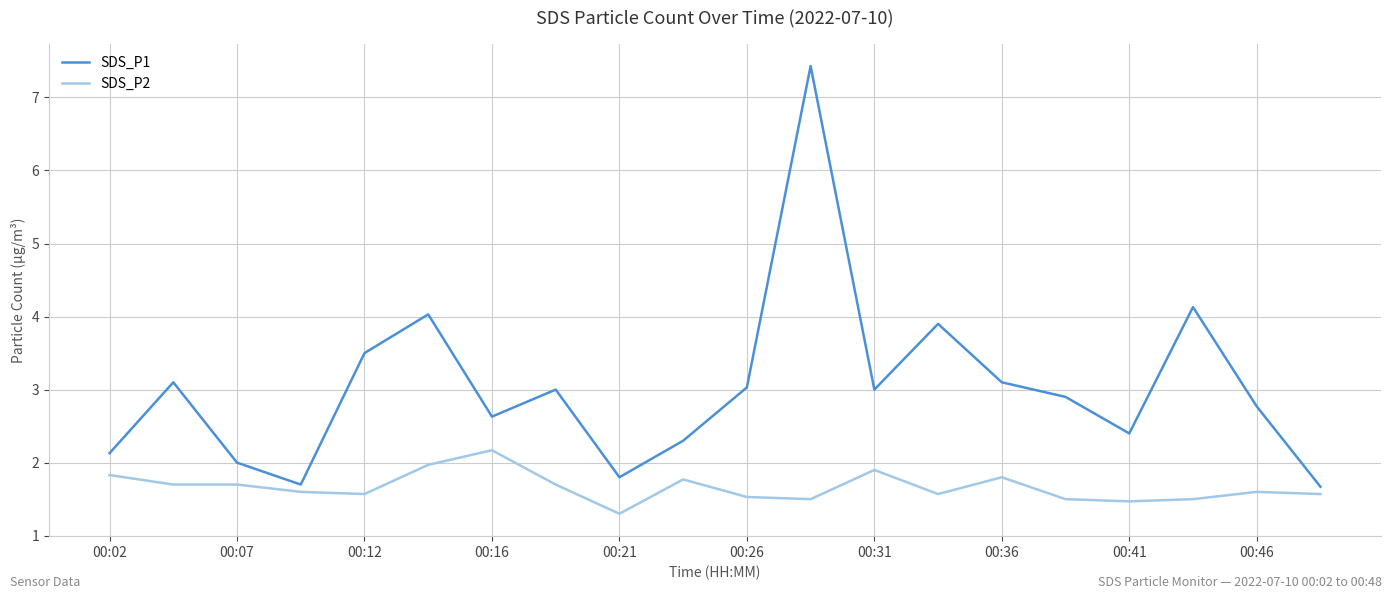

Rank the series by their maximum value, from lowest to highest.

SDS_P2, SDS_P1